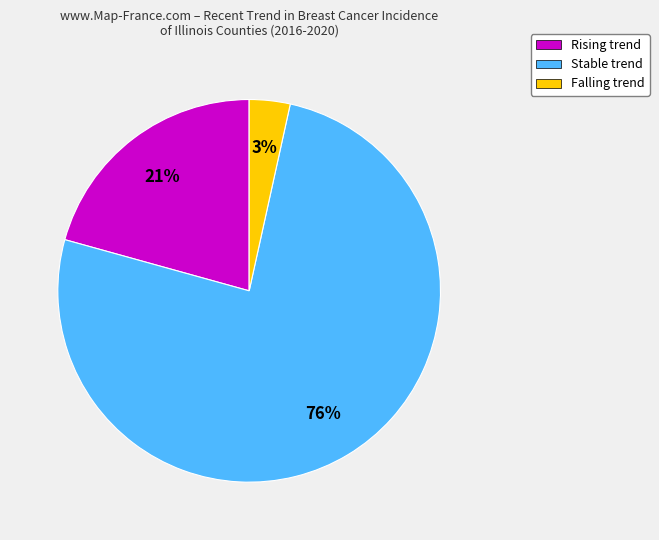

Is there any slice that represents more than half of the pie?

Yes